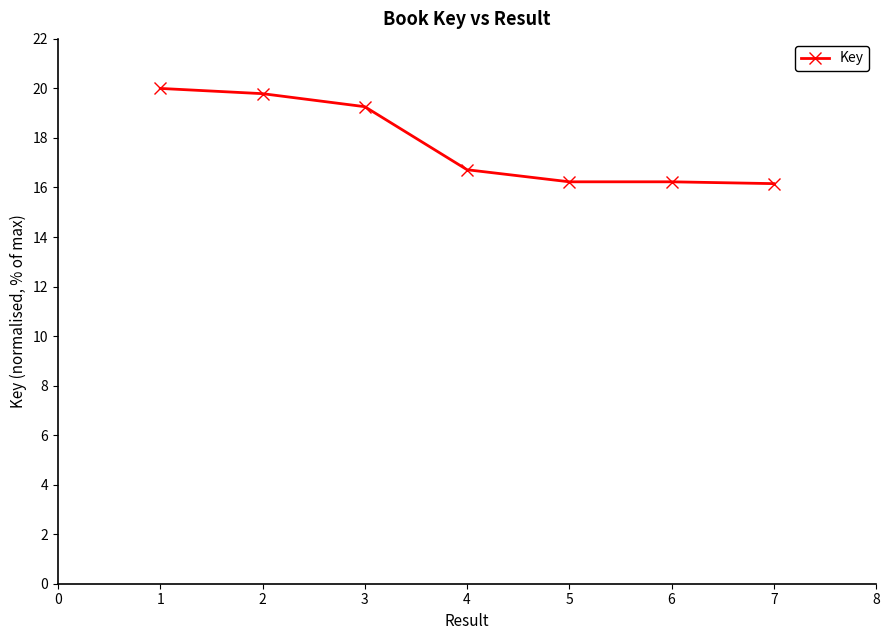

What is the value of the 7th point from the left?

16.2